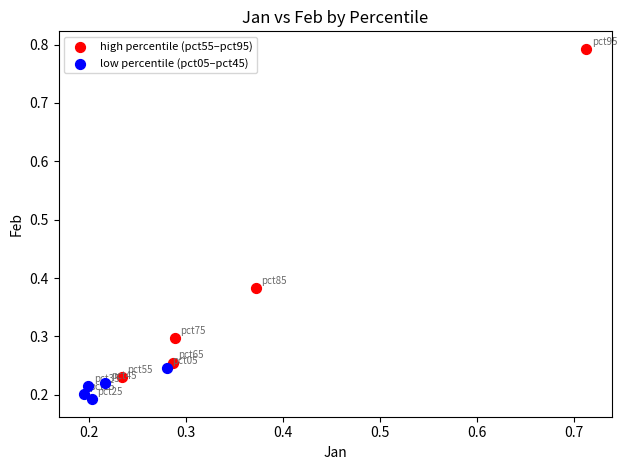

Which series reaches the maximum Y coordinate?

high percentile (pct55–pct95)